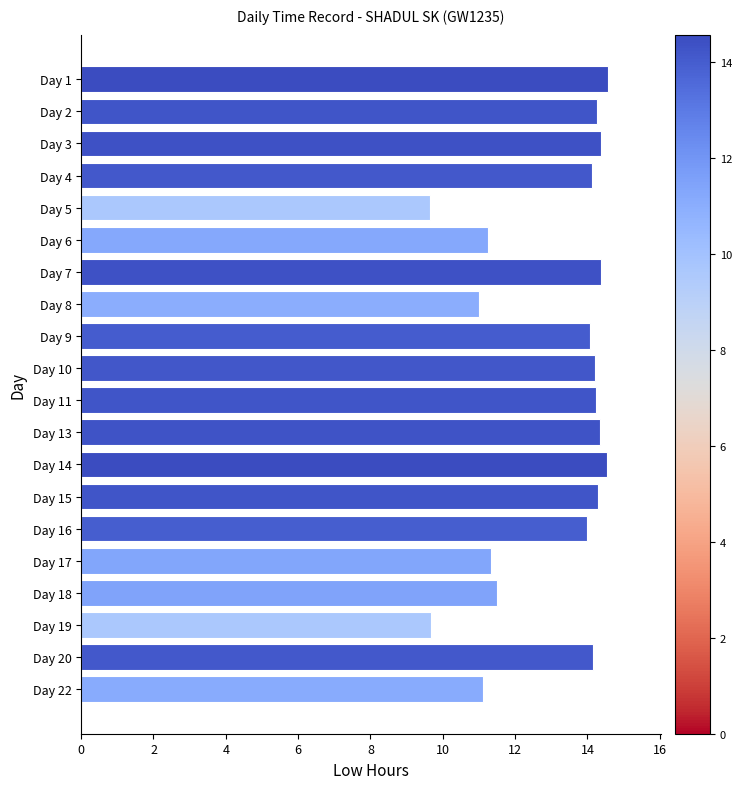

What is the smallest value displayed?

9.7